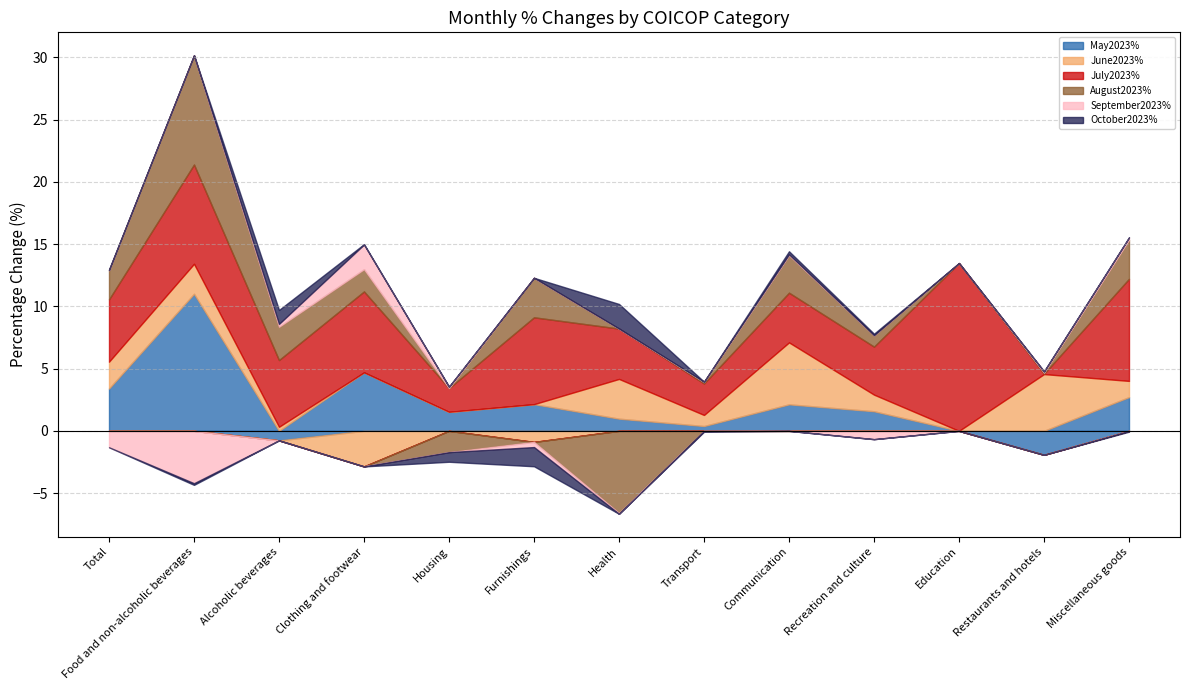

Rank the series by their maximum value, from lowest to highest.

October2023%, September2023%, June2023%, August2023%, May2023%, July2023%